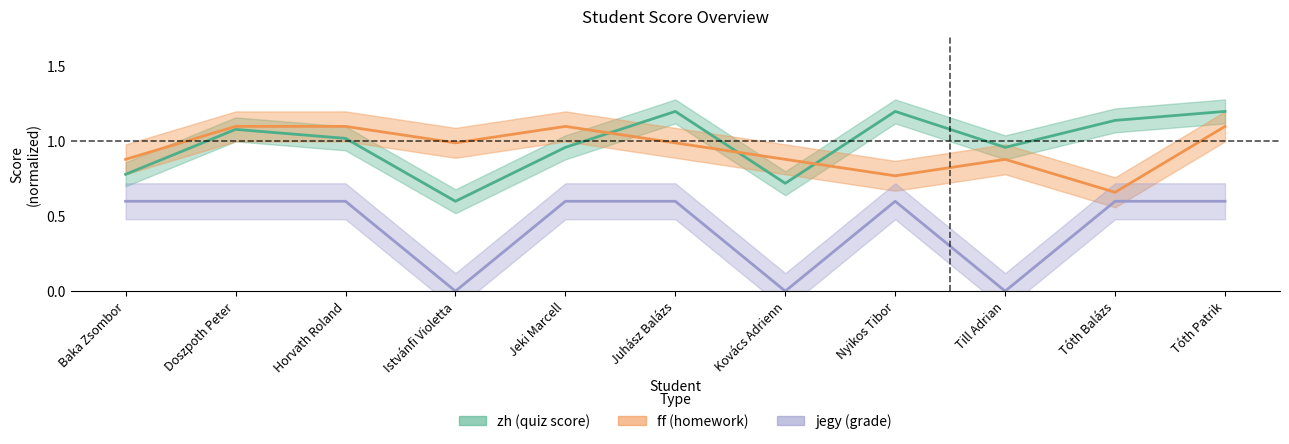

What is the average value of the jegy series?

0.4